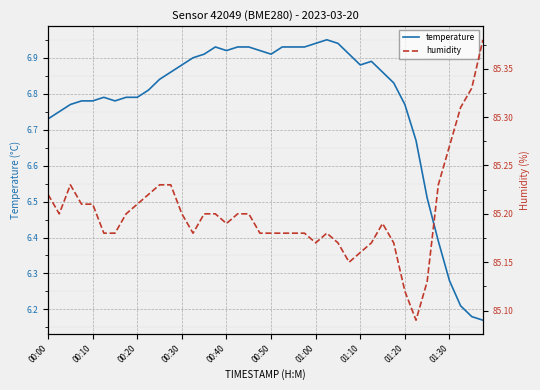

List the series in order of their peak value, lowest first.

temperature, humidity